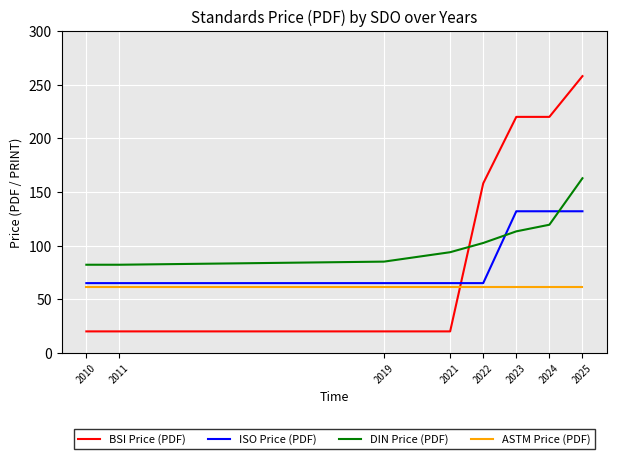

Does the chart have visible grid lines?

Yes